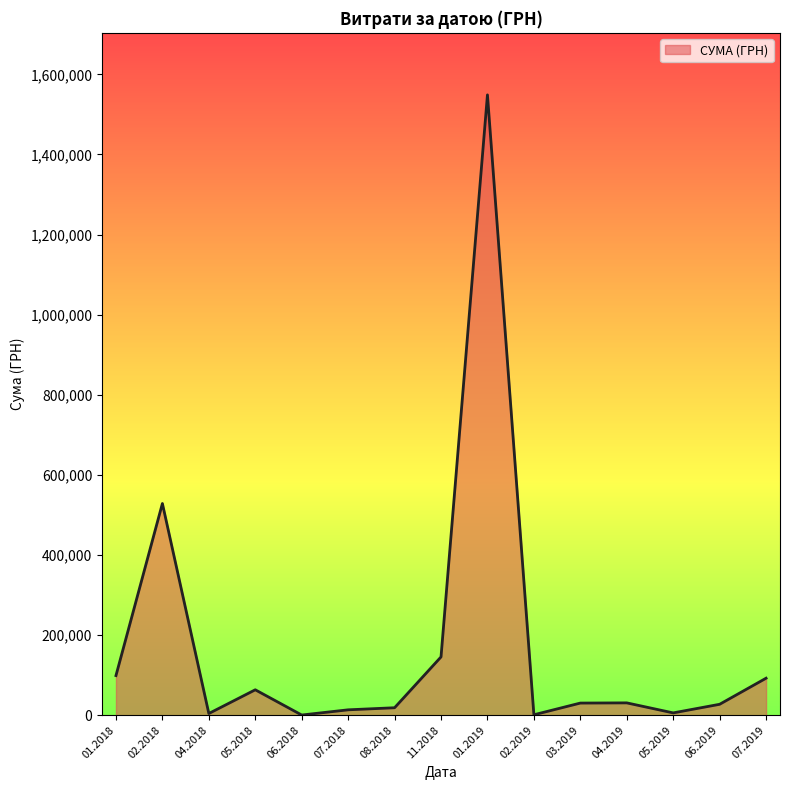

What is the maximum value shown in the chart?

1548667.6